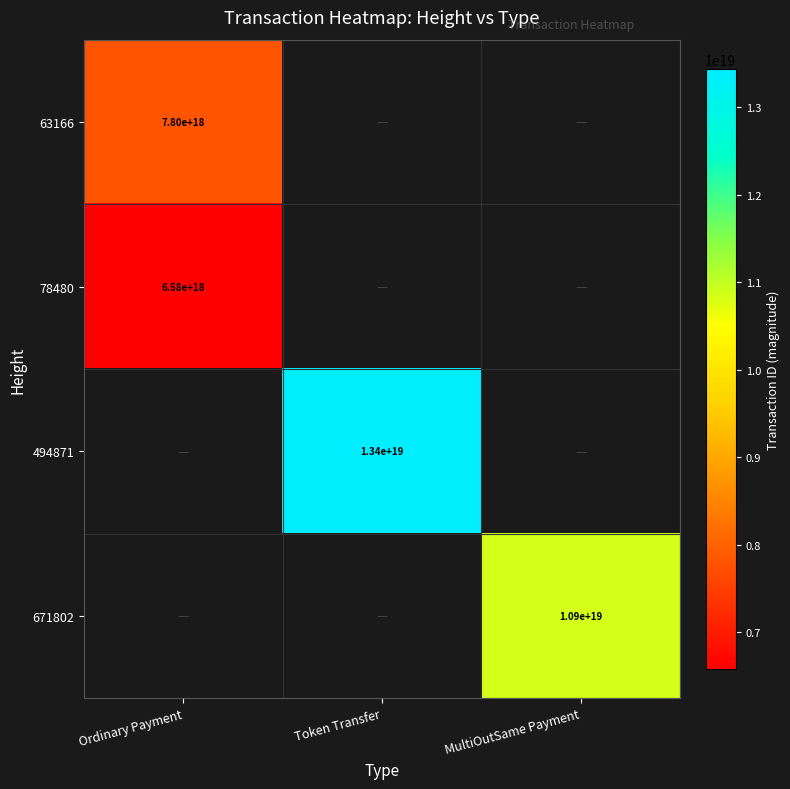

Is it true that 671802 equals 17806989504773242880 at MultiOutSame Payment?

False